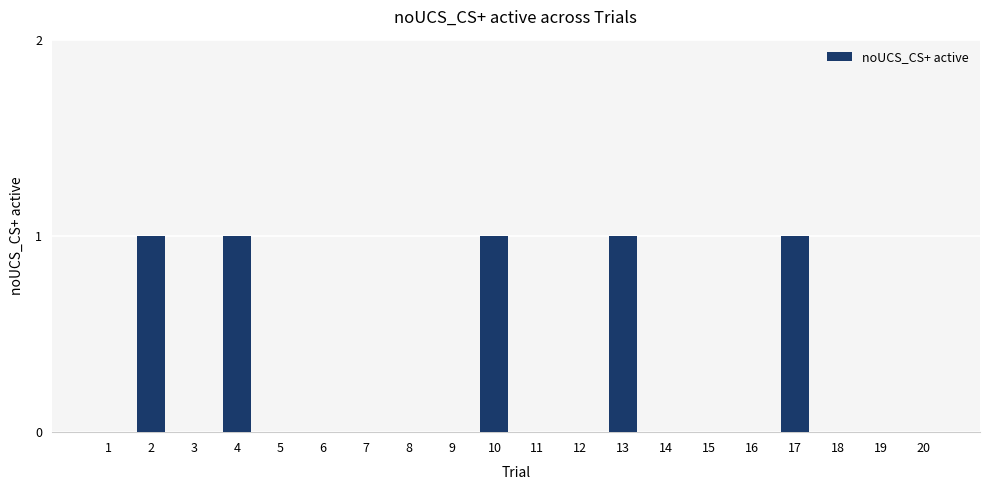

What is the sum of all values?

5